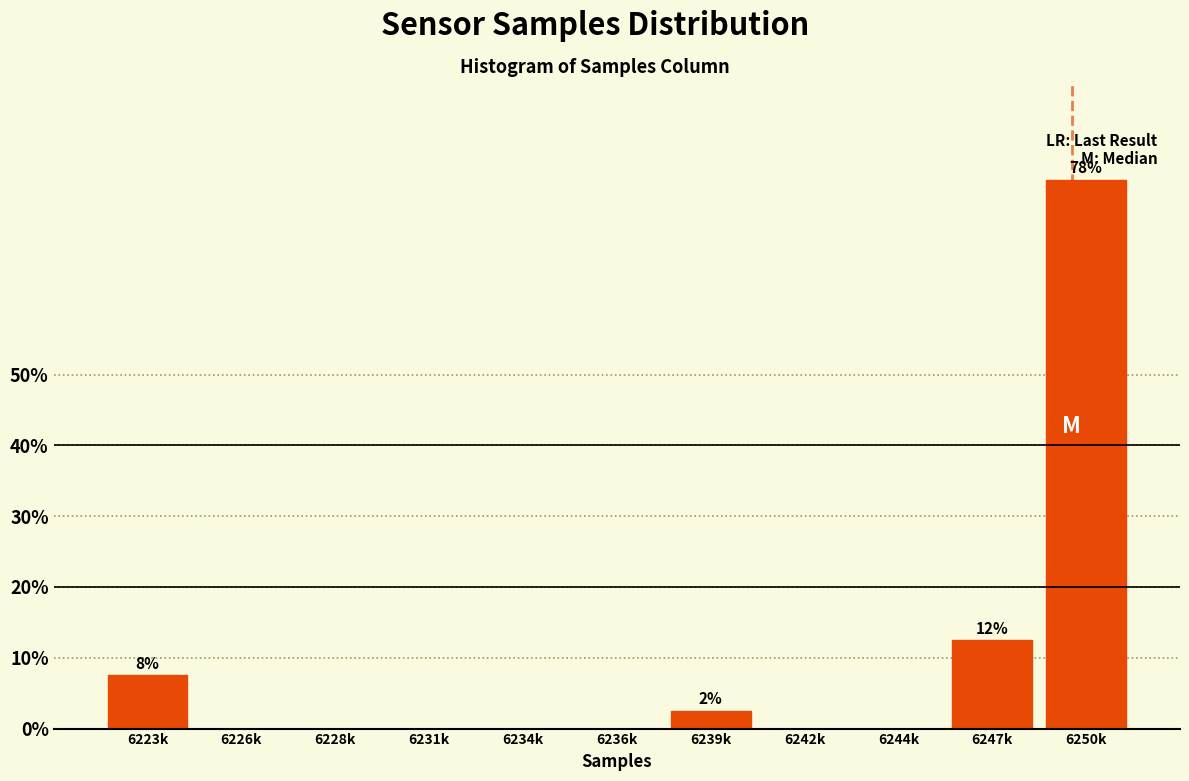

Reading left to right, list all the values displayed in this chart.

6223k=7.5	6226k=0.0	6228k=0.0	6231k=0.0	6234k=0.0	6236k=0.0	6239k=2.5	6242k=0.0	6244k=0.0	6247k=12.5	6250k=77.5